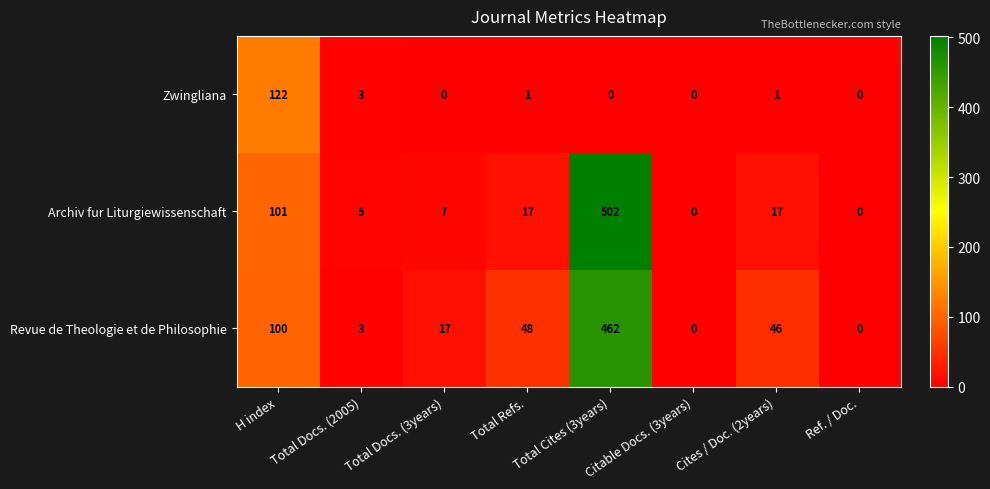

Where does the Zwingliana series first go above 1?

H index